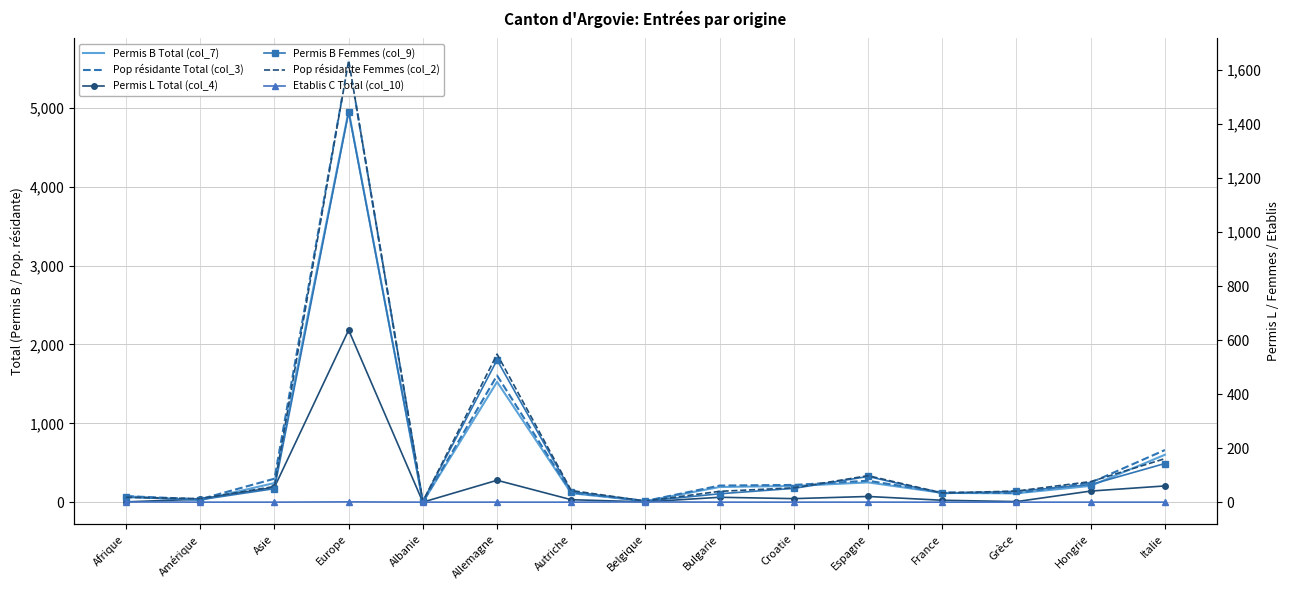

How many data points in Pop résidante Total (col_3) are less than 213?

7